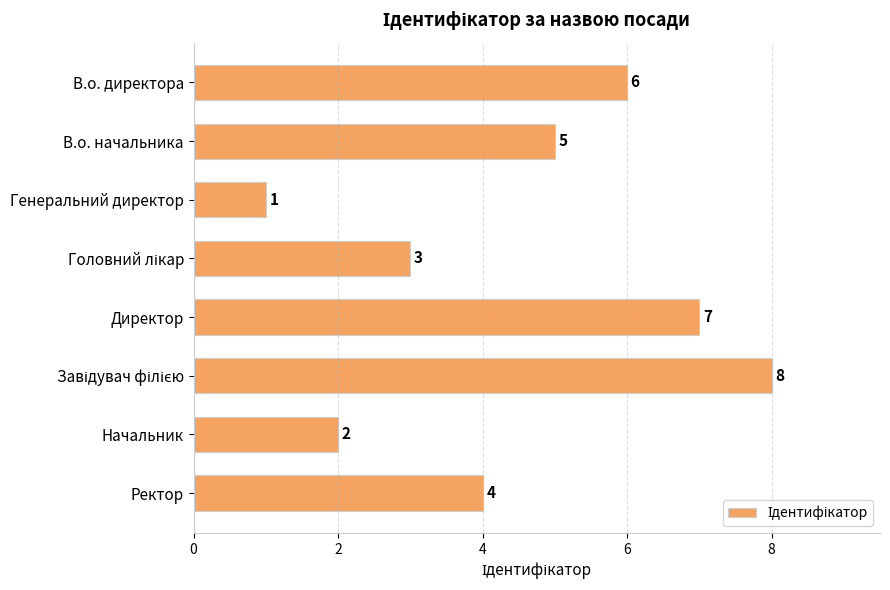

What is the difference between the maximum and minimum values?

7